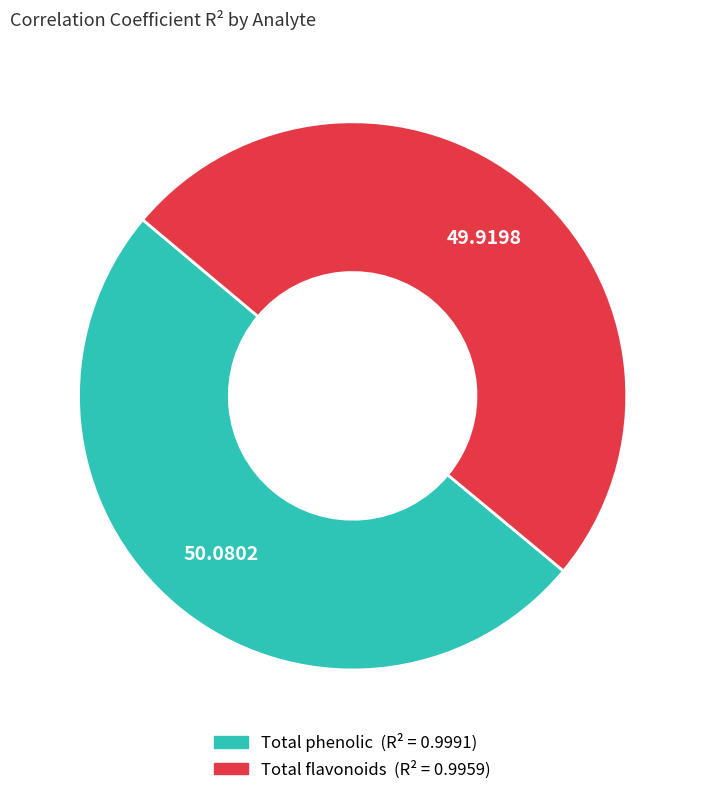

Combined, do Total flavonoids and Total phenolic account for over 50%?

Yes